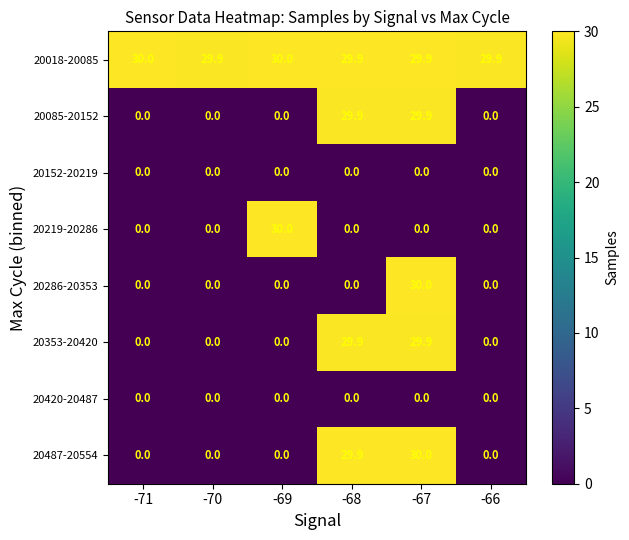

What is the sum of the 20018-20085 values at -68 and -69?

59.9